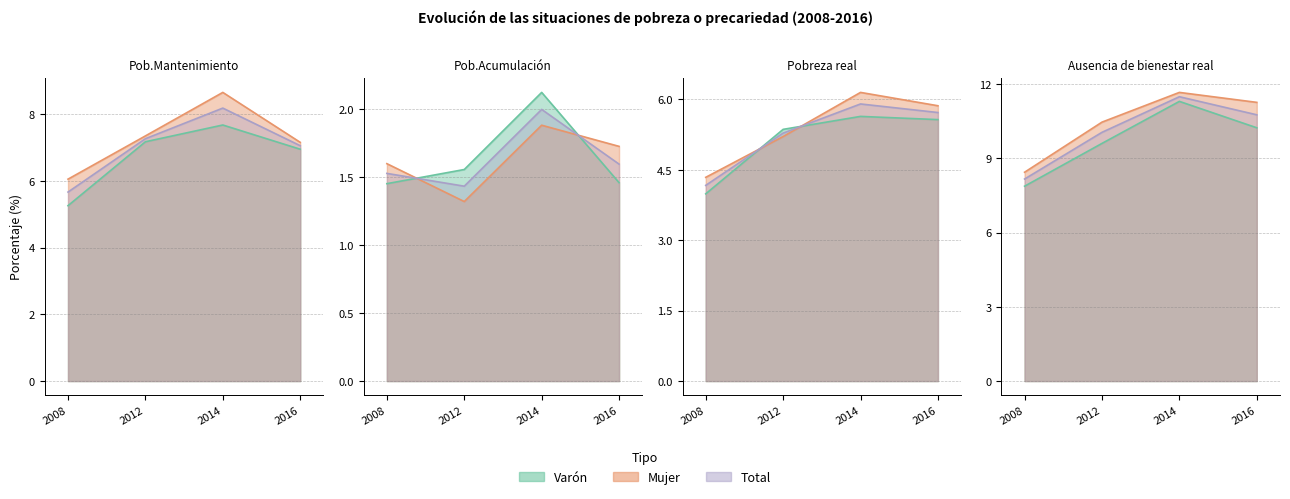

At which category does the chart reach its peak across all series?

14